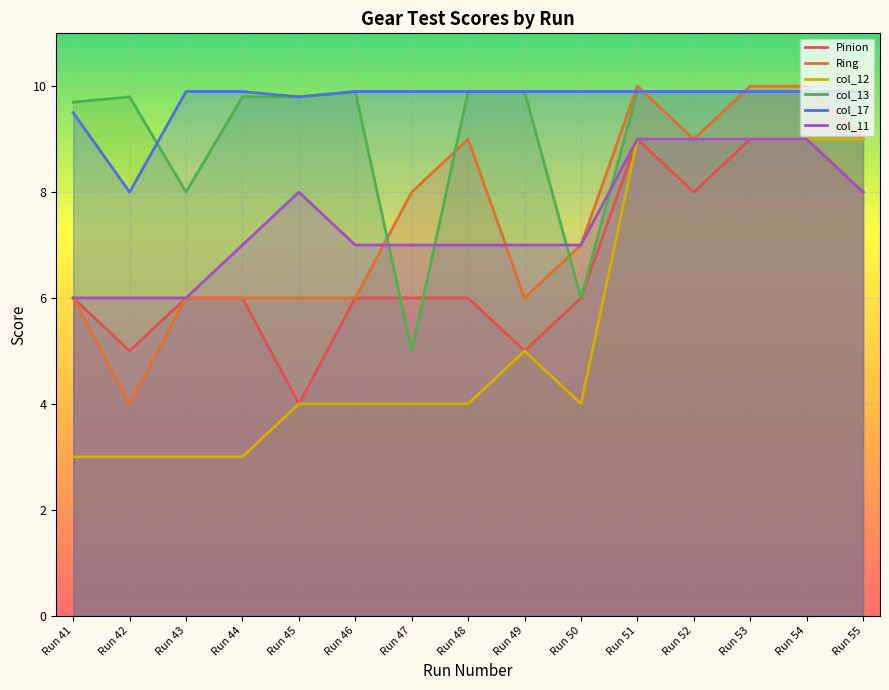

What is the maximum value for col_12?

9.0